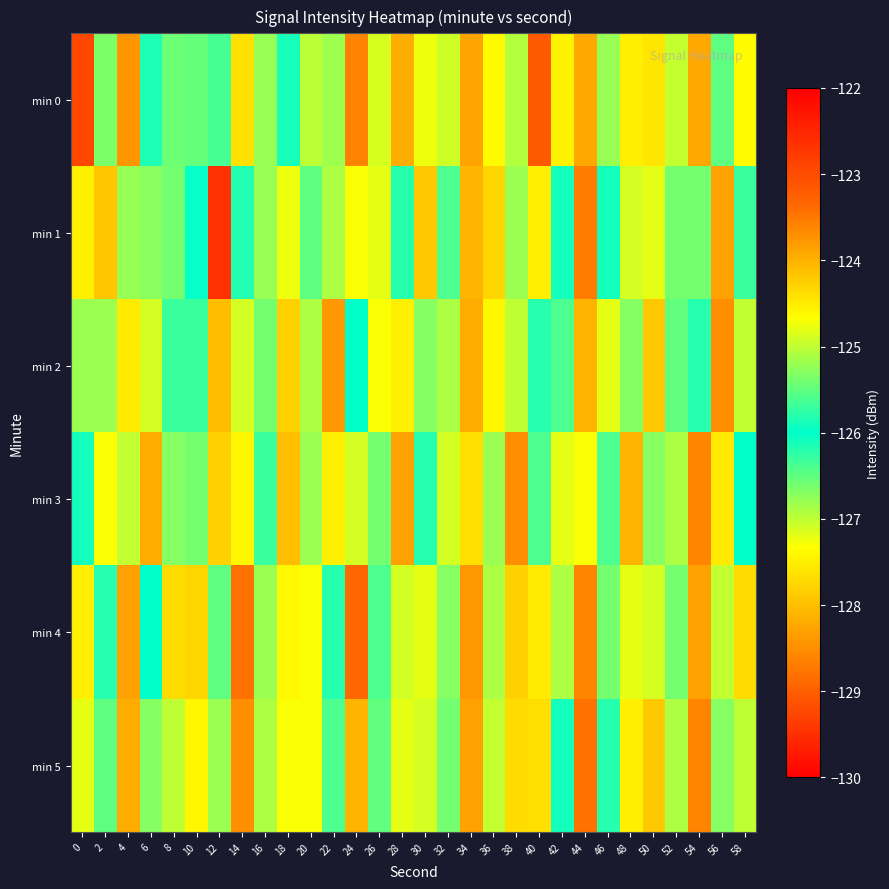

Reading left to right, transcribe all the data shown in this chart.

min 0: 0=-122.9	2=-126.7	4=-123.8	6=-126.2	8=-126.6	10=-126.5	12=-126.4	14=-124.4	16=-126.8	18=-125.9	20=-127.0	22=-126.8	24=-128.6	26=-124.9	28=-128.2	30=-124.8	32=-127.1	34=-128.3	36=-127.4	38=-126.9	40=-129.1	42=-127.5	44=-128.2	46=-126.8	48=-124.5	50=-127.6	52=-127.0	54=-128.2	56=-126.5	58=-127.4
min 1: 0=-124.5	2=-124.2	4=-125.2	6=-126.7	8=-125.4	10=-126.0	12=-129.5	14=-126.2	16=-126.8	18=-127.2	20=-126.5	22=-125.1	24=-127.3	26=-124.8	28=-126.2	30=-127.9	32=-125.6	34=-128.1	36=-124.3	38=-126.8	40=-127.5	42=-125.9	44=-128.7	46=-126.1	48=-124.9	50=-127.2	52=-125.4	54=-126.6	56=-128.3	58=-125.7
min 2: 0=-125.2	2=-126.8	4=-124.5	6=-127.1	8=-125.7	10=-126.3	12=-128.0	14=-124.9	16=-126.6	18=-127.8	20=-125.1	22=-128.4	24=-126.0	26=-124.7	28=-127.5	30=-125.3	32=-126.9	34=-128.2	36=-124.6	38=-127.0	40=-125.8	42=-126.4	44=-128.1	46=-124.8	48=-126.7	50=-127.9	52=-125.5	54=-126.2	56=-128.5	58=-125.0
min 3: 0=-126.1	2=-127.3	4=-125.0	6=-128.2	8=-126.7	10=-125.4	12=-127.8	14=-124.6	16=-126.3	18=-128.0	20=-125.2	22=-127.5	24=-124.9	26=-126.6	28=-128.3	30=-125.8	32=-127.1	34=-124.4	36=-126.8	38=-128.5	40=-125.6	42=-127.2	44=-124.7	46=-126.4	48=-128.1	50=-125.3	52=-126.9	54=-128.6	56=-124.5	58=-126.0
min 4: 0=-127.5	2=-125.8	4=-128.3	6=-126.0	8=-127.7	10=-124.3	12=-126.5	14=-128.8	16=-125.2	18=-127.4	20=-124.7	22=-126.2	24=-128.9	26=-125.6	28=-127.1	30=-124.8	32=-126.7	34=-128.4	36=-125.1	38=-127.8	40=-124.5	42=-126.9	44=-128.6	46=-125.4	48=-127.2	50=-124.9	52=-126.6	54=-128.3	56=-125.0	58=-127.7
min 5: 0=-124.8	2=-126.5	4=-128.2	6=-125.3	8=-127.0	10=-124.6	12=-126.8	14=-128.5	16=-125.1	18=-127.3	20=-124.7	22=-126.4	24=-128.1	26=-125.5	28=-127.2	30=-124.9	32=-126.6	34=-128.3	36=-125.0	38=-127.7	40=-124.4	42=-126.1	44=-128.8	46=-125.8	48=-127.5	50=-124.2	52=-126.9	54=-128.6	56=-125.3	58=-127.0